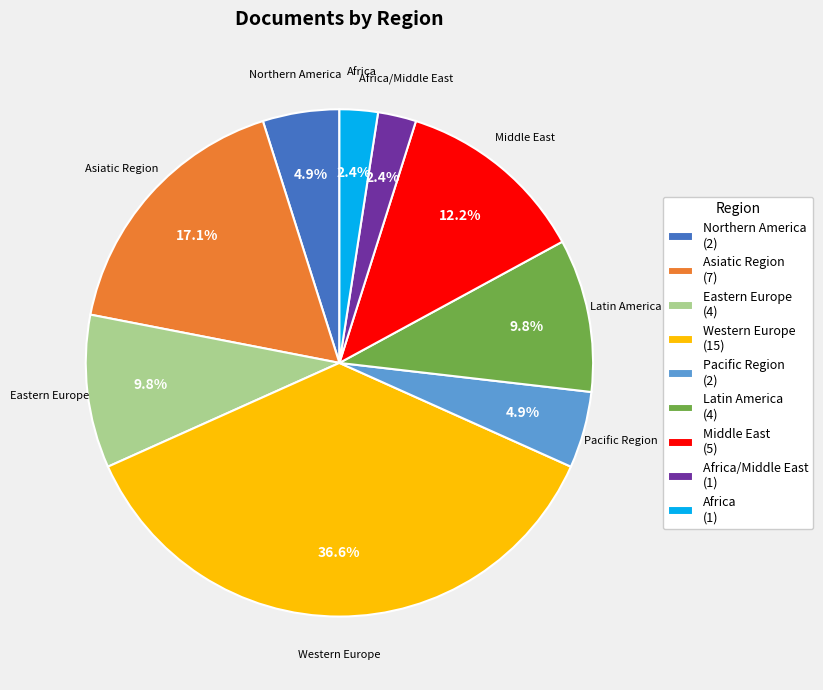

Is Western Europe (15) the majority of the pie?

No